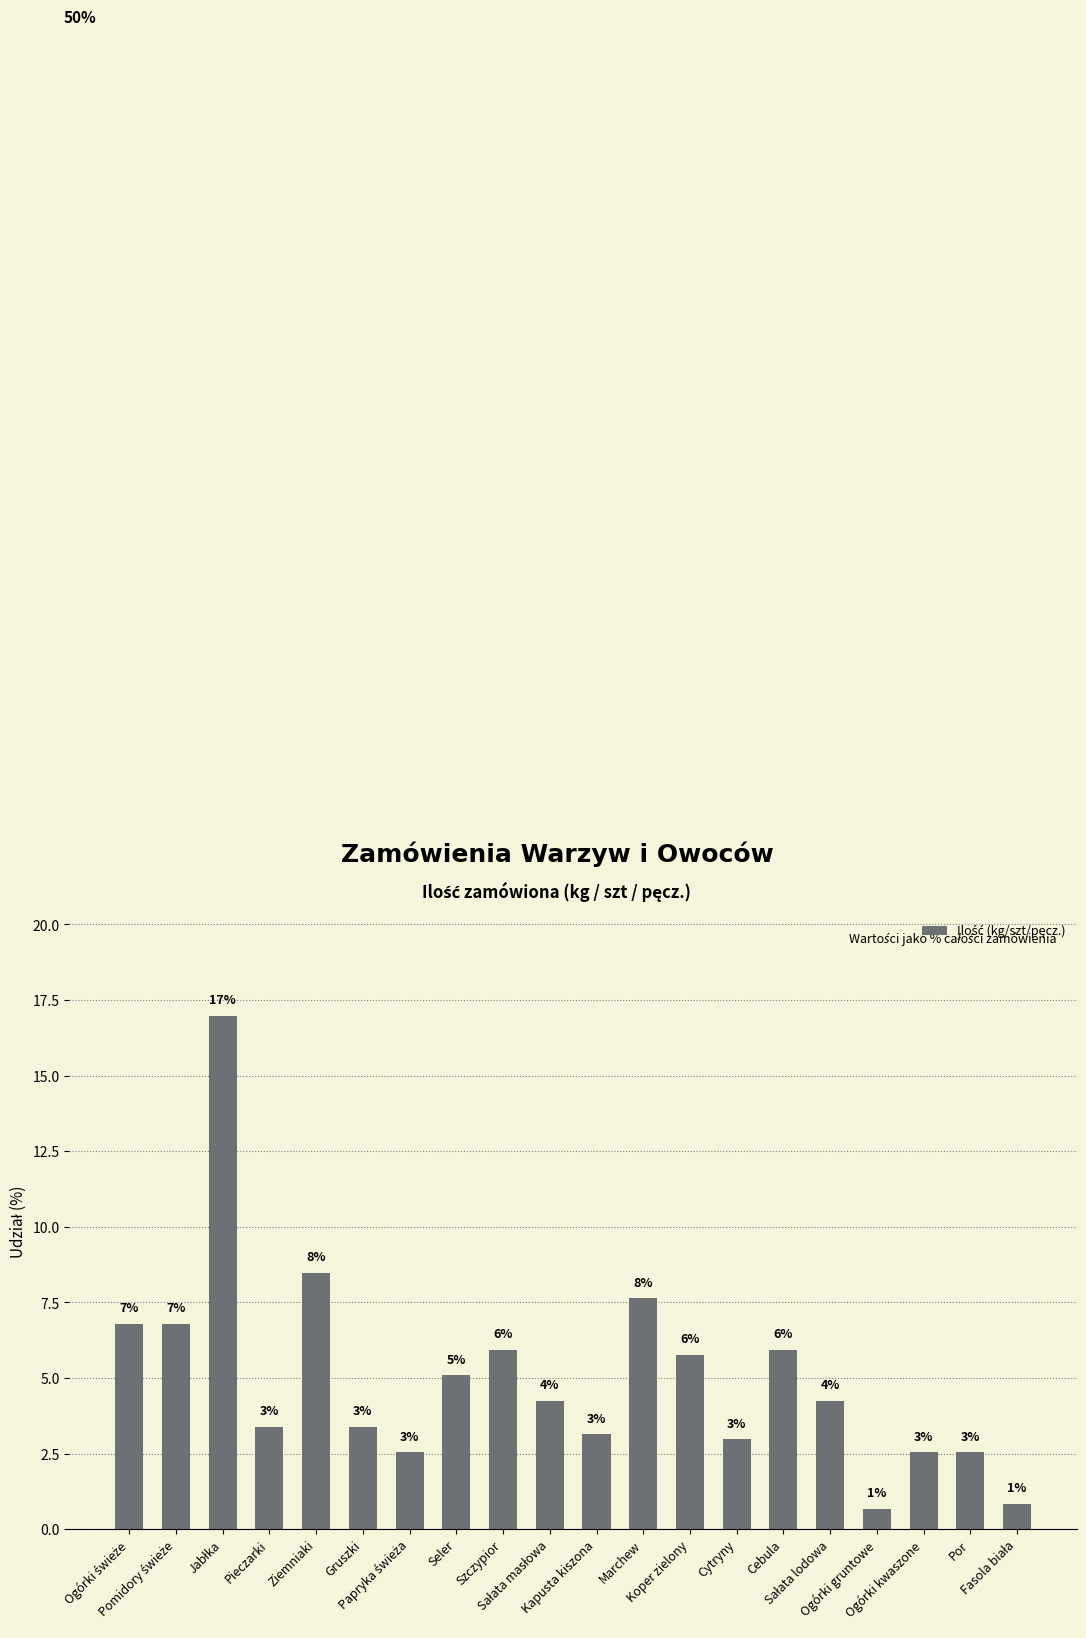

How many bars are there in total?

20